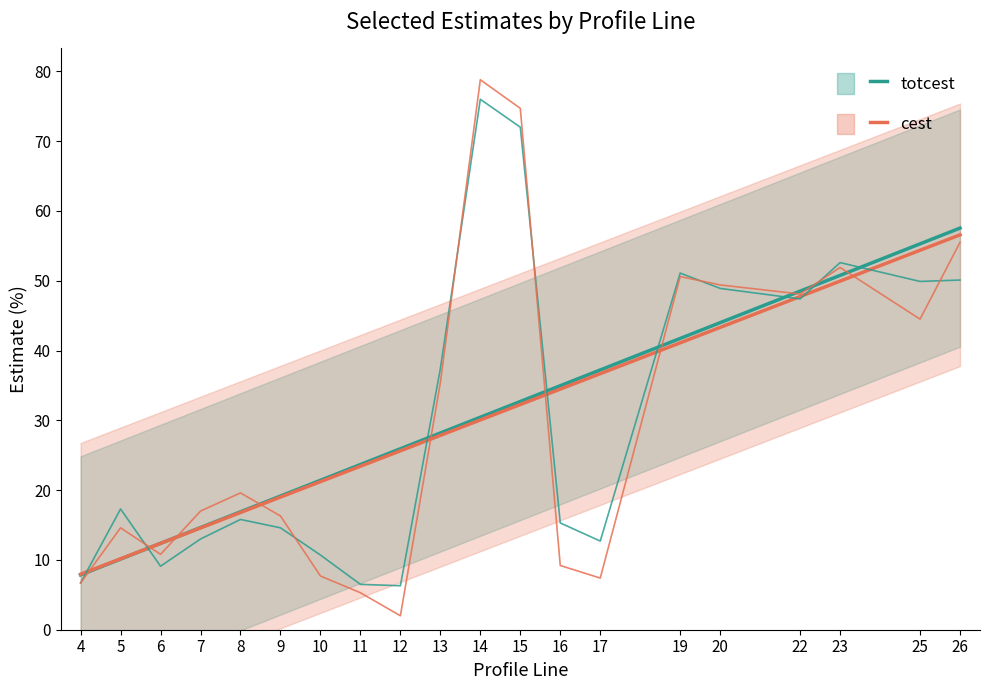

Which series has the widest spread of values?

cest